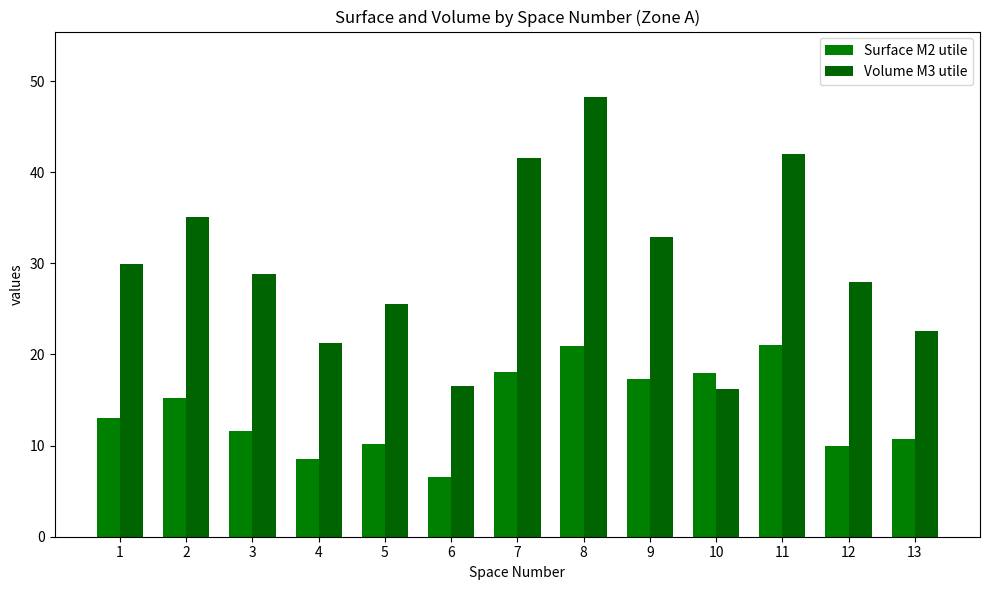

Which category has the lowest value in the Volume M3 utile series?

10